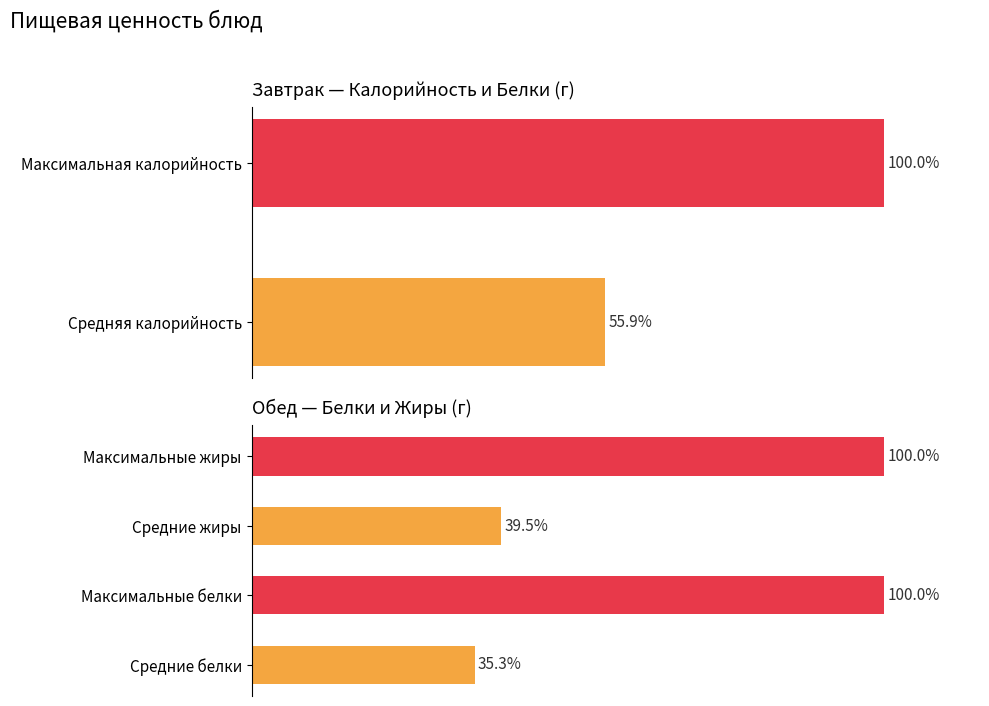

The value of Углеводы at Чай с сахаром is 2.7. True or false?

False